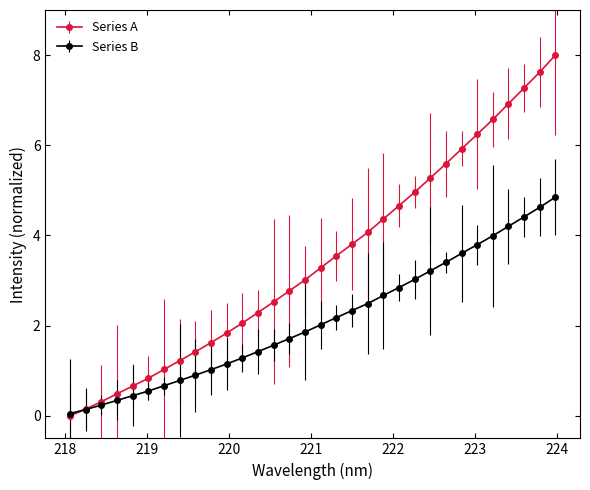

Which series has the largest total across all categories?

Series A